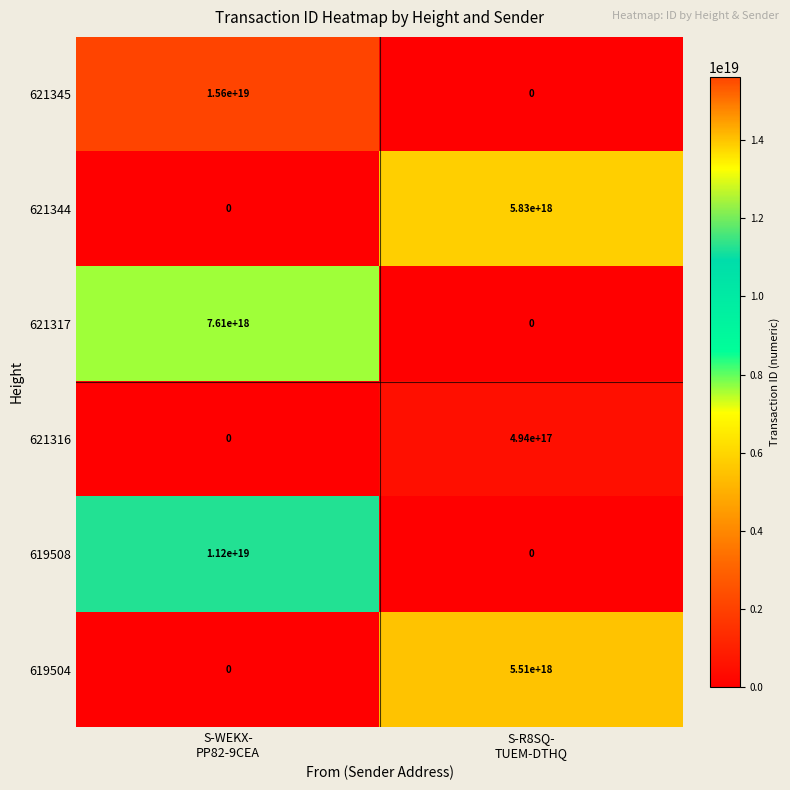

Which series has the largest range (max minus min)?

621345